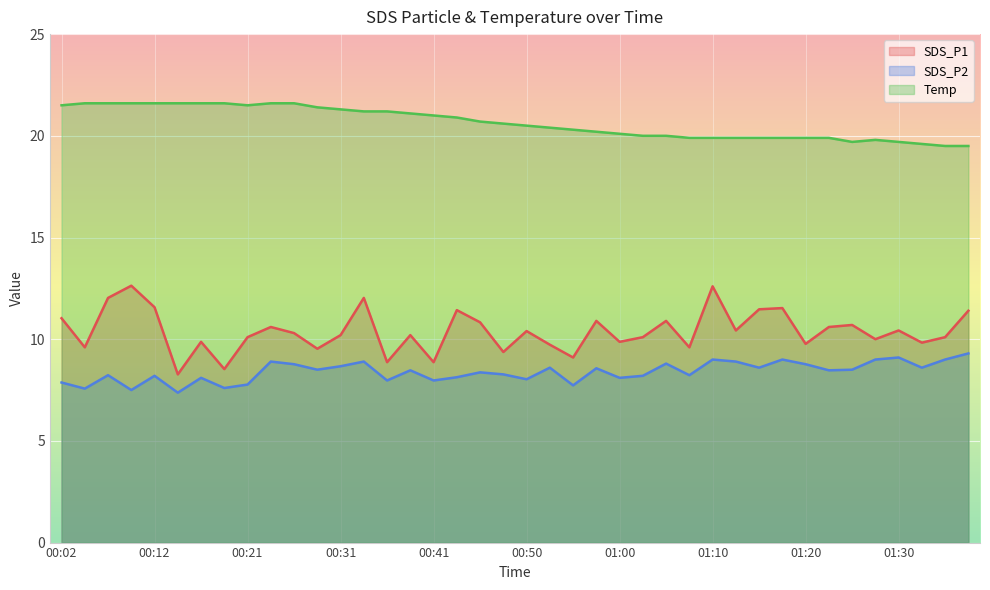

Reading left to right, what are all the values shown in this chart?

SDS_P1: 11.0	9.6	12.0	12.6	11.6	8.3	9.9	8.5	10.1	10.6	10.3	9.5	10.2	12.0	8.9	10.2	8.9	11.4	10.8	9.4	10.4	9.7	9.1	10.9	9.9	10.1	10.9	9.6	12.6	10.4	11.5	11.5	9.8	10.6	10.7	10.0	10.4	9.8	10.1	11.4
SDS_P2: 7.9	7.6	8.2	7.5	8.2	7.4	8.1	7.6	7.8	8.9	8.8	8.5	8.7	8.9	8.0	8.5	8.0	8.1	8.4	8.3	8.0	8.6	7.7	8.6	8.1	8.2	8.8	8.2	9.0	8.9	8.6	9.0	8.8	8.5	8.5	9.0	9.1	8.6	9.0	9.3
Temp: 21.5	21.6	21.6	21.6	21.6	21.6	21.6	21.6	21.5	21.6	21.6	21.4	21.3	21.2	21.2	21.1	21.0	20.9	20.7	20.6	20.5	20.4	20.3	20.2	20.1	20.0	20.0	19.9	19.9	19.9	19.9	19.9	19.9	19.9	19.7	19.8	19.7	19.6	19.5	19.5